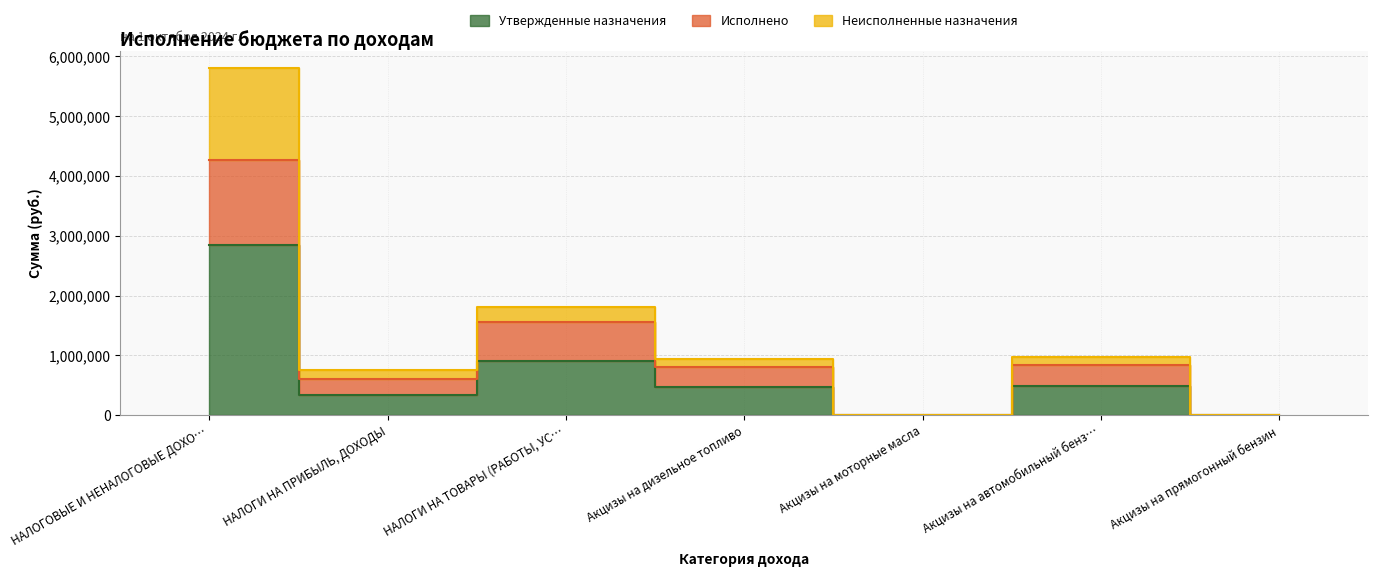

In Исполнено, how many points are lower than both neighbors (excluding endpoints)?

2